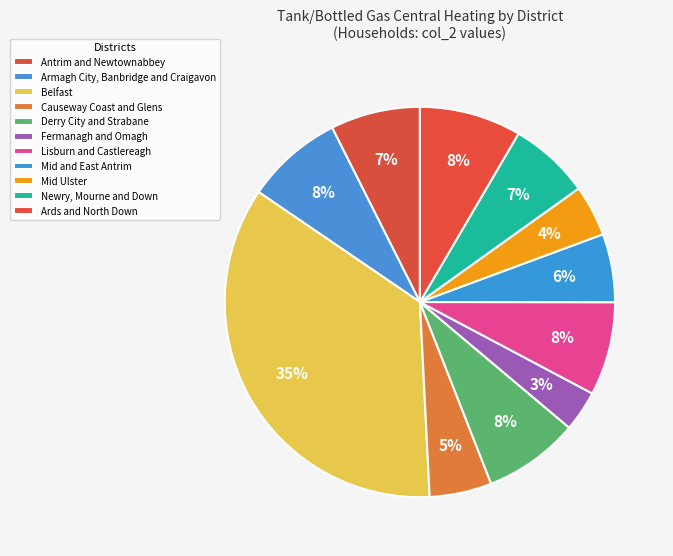

To the nearest percent, what is the combined percentage of Lisburn and Castlereagh and Newry, Mourne and Down?

14%